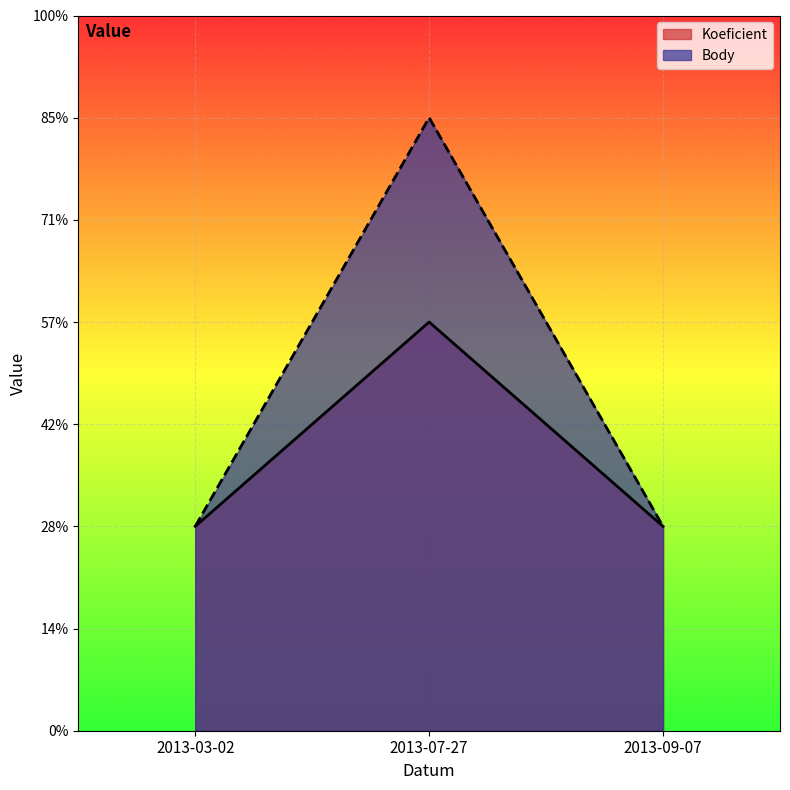

How many lines are shown in the chart?

2